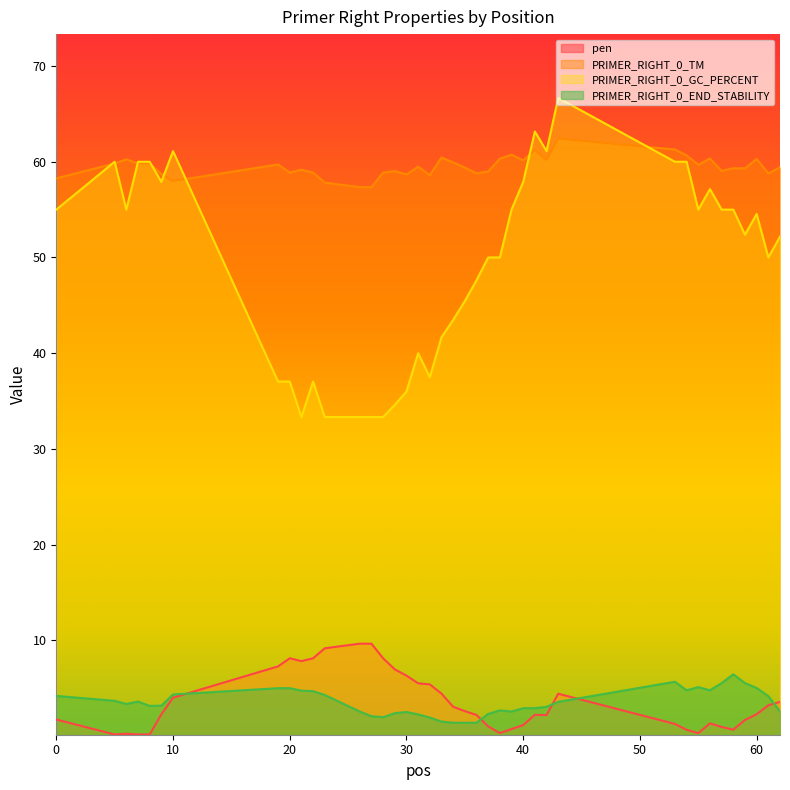

Reading right to left, list all the values displayed in this chart.

pen: 62=3.6	61=3.2	60=2.3	59=1.7	58=0.7	57=1.0	56=1.3	55=0.3	54=0.7	53=1.3	43=4.4	42=2.2	41=2.2	40=1.2	39=0.7	38=0.3	37=1.0	36=2.2	35=2.6	34=3.1	33=4.4	32=5.4	31=5.5	30=6.3	29=7.0	28=8.1	27=9.7	26=9.7	23=9.2	22=8.1	21=7.8	20=8.1	19=7.3	10=4.0	9=2.3	8=0.2	7=0.2	6=0.3	5=0.2	0=1.7
PRIMER_RIGHT_0_TM: 62=59.4	61=58.8	60=60.3	59=59.3	58=59.3	57=59.0	56=60.3	55=59.7	54=60.7	53=61.3	43=62.4	42=60.2	41=61.2	40=60.2	39=60.7	38=60.3	37=59.0	36=58.8	35=59.4	34=59.9	33=60.4	32=58.6	31=59.5	30=58.7	29=59.0	28=58.9	27=57.3	26=57.3	23=57.8	22=58.9	21=59.2	20=58.9	19=59.7	10=58.0	9=58.7	8=59.8	7=59.8	6=60.3	5=59.8	0=58.3
PRIMER_RIGHT_0_GC_PERCENT: 62=52.2	61=50.0	60=54.5	59=52.4	58=55.0	57=55.0	56=57.1	55=55.0	54=60.0	53=60.0	43=66.7	42=61.1	41=63.2	40=57.9	39=55.0	38=50.0	37=50.0	36=47.6	35=45.5	34=43.5	33=41.7	32=37.5	31=40.0	30=36.0	29=34.6	28=33.3	27=33.3	26=33.3	23=33.3	22=37.0	21=33.3	20=37.0	19=37.0	10=61.1	9=57.9	8=60.0	7=60.0	6=55.0	5=60.0	0=55.0
PRIMER_RIGHT_0_END_STABILITY: 62=2.6	61=4.2	60=5.0	59=5.5	58=6.5	57=5.5	56=4.8	55=5.1	54=4.8	53=5.7	43=3.6	42=3.1	41=2.9	40=2.9	39=2.6	38=2.7	37=2.3	36=1.4	35=1.4	34=1.4	33=1.5	32=1.9	31=2.3	30=2.5	29=2.4	28=2.0	27=2.1	26=2.6	23=4.3	22=4.7	21=4.8	20=5.0	19=5.0	10=4.3	9=3.2	8=3.2	7=3.6	6=3.4	5=3.7	0=4.2